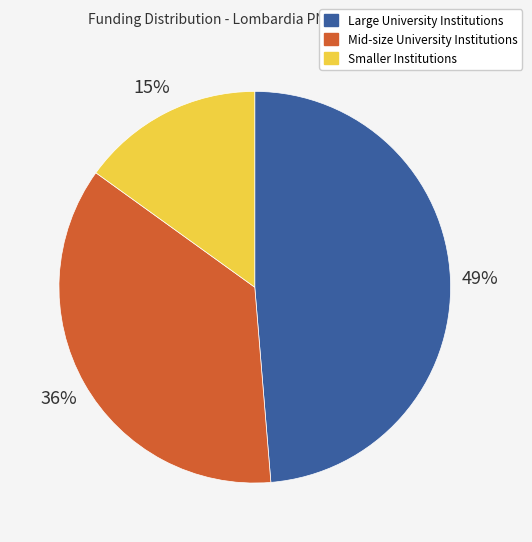

To the nearest percent, what is the average slice percentage?

33%